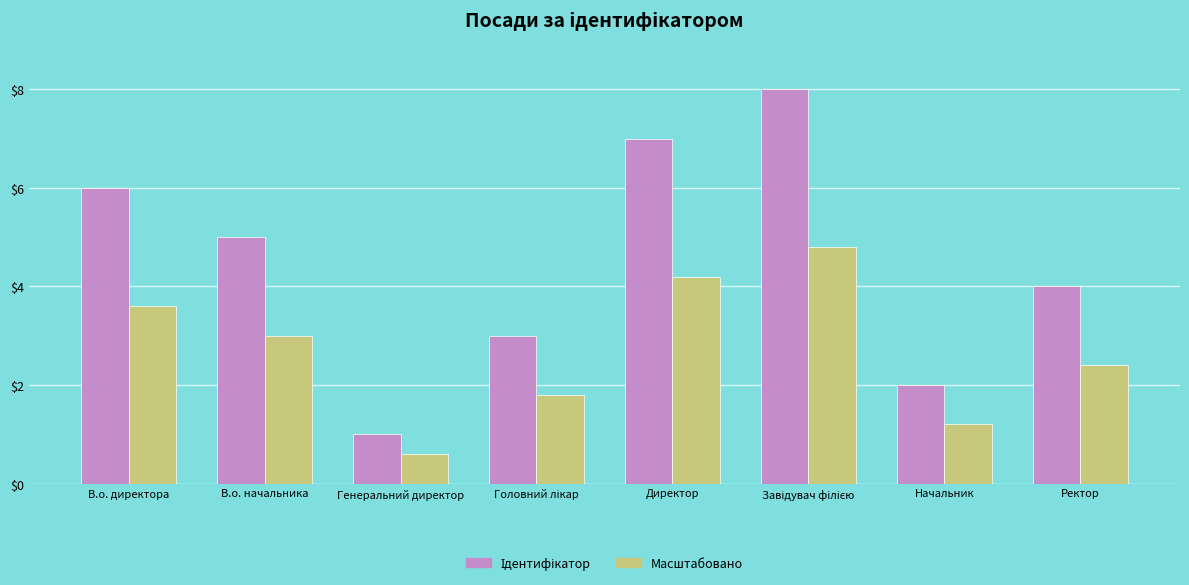

What is the highest value of the Масштабовано series?

4.8